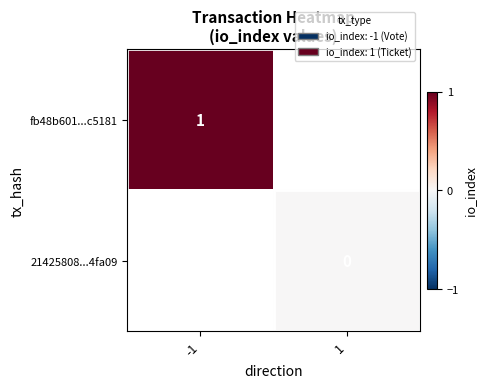

Count the number of data series in this chart.

2